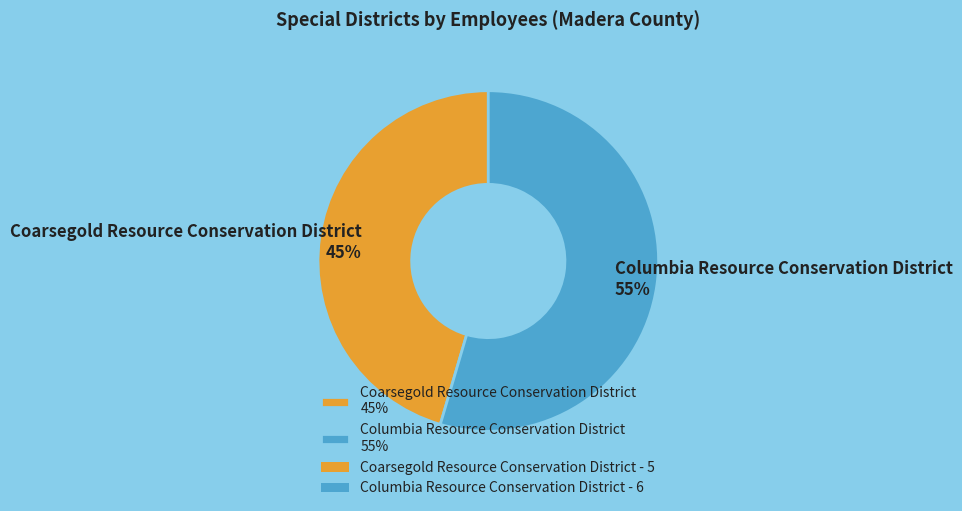

True or false: Coarsegold Resource Conservation District accounts for 45% of the total.

True